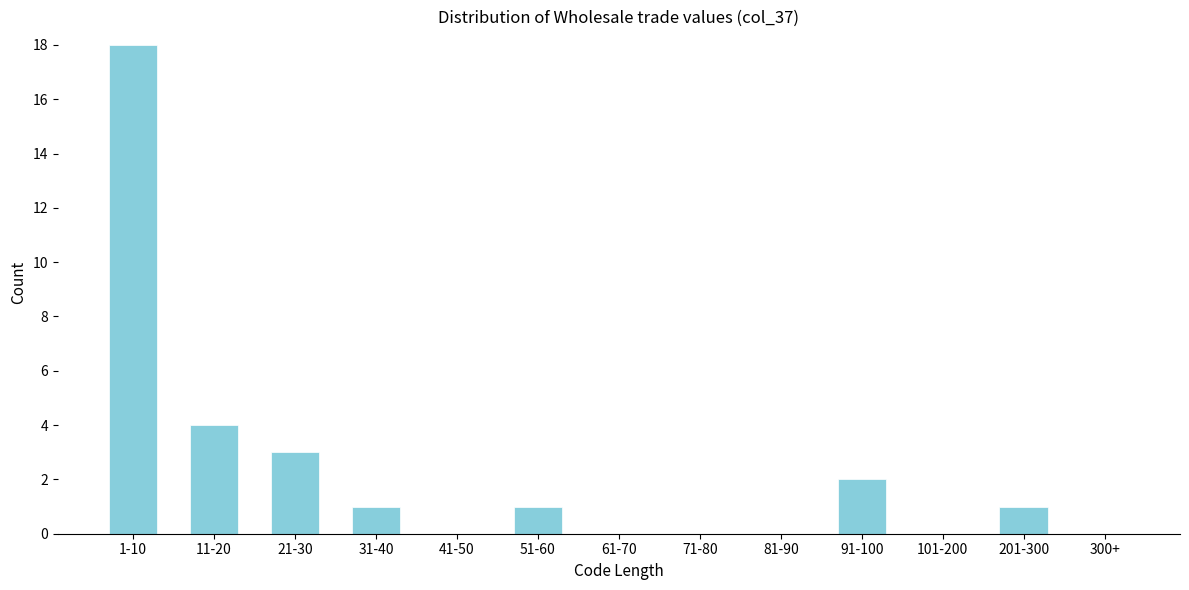

Reading right to left, transcribe all the data shown in this chart.

300+=0	201-300=1	101-200=0	91-100=2	81-90=0	71-80=0	61-70=0	51-60=1	41-50=0	31-40=1	21-30=3	11-20=4	1-10=18